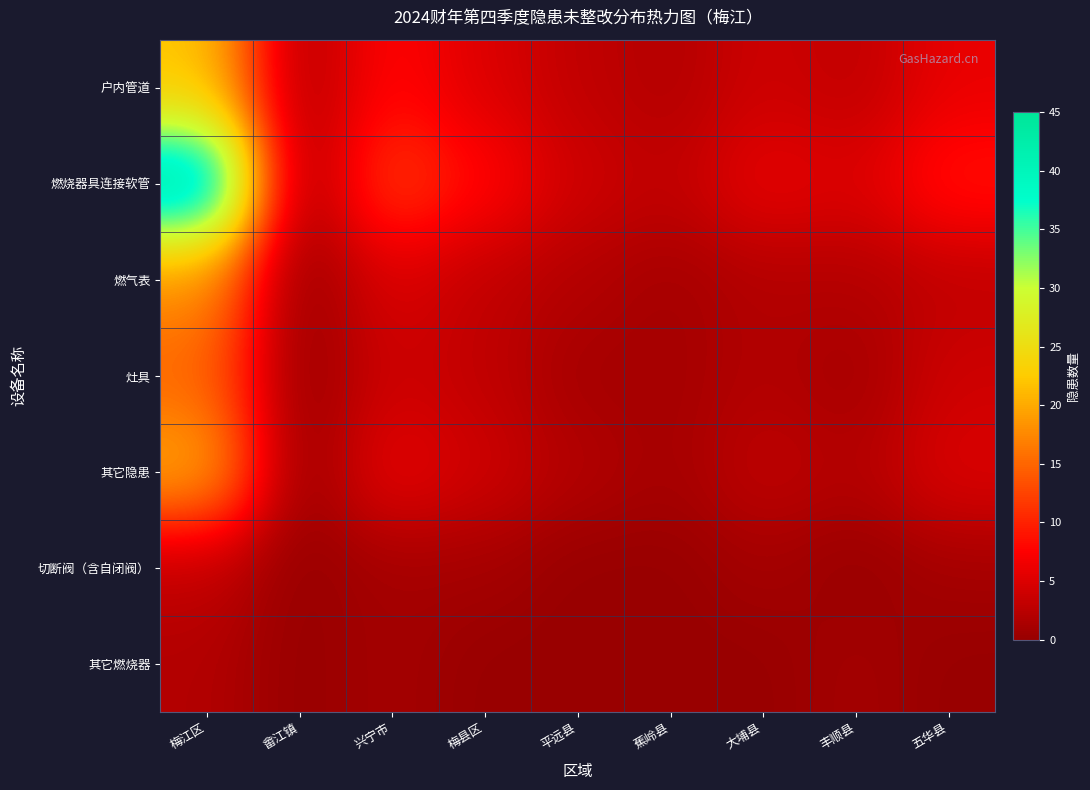

Which series has the largest total across all categories?

燃烧器具连接软管